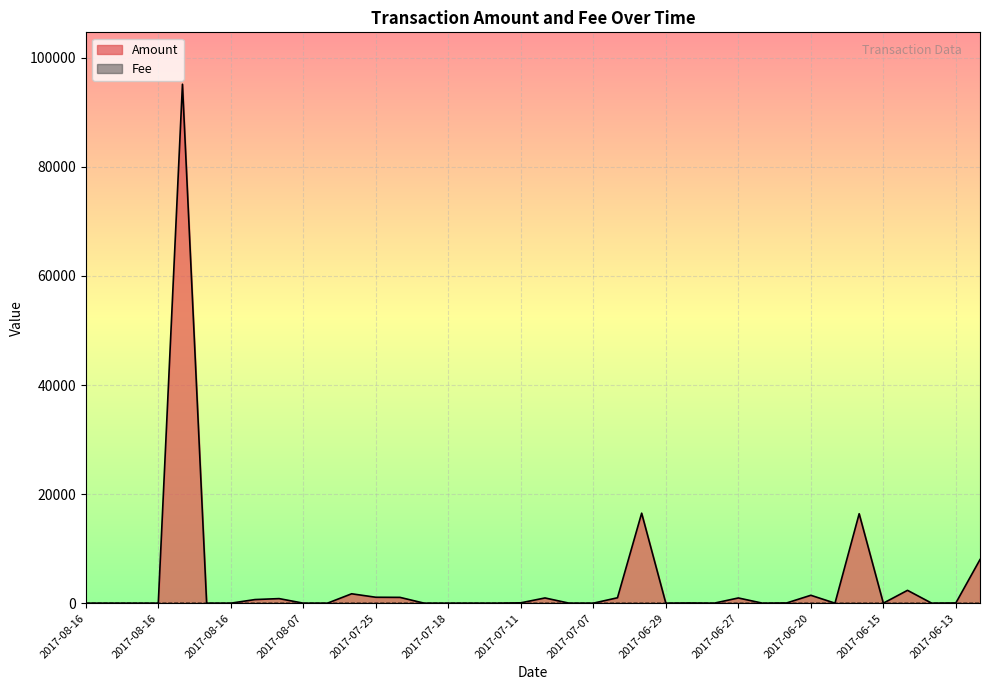

How many lines are shown in the chart?

2